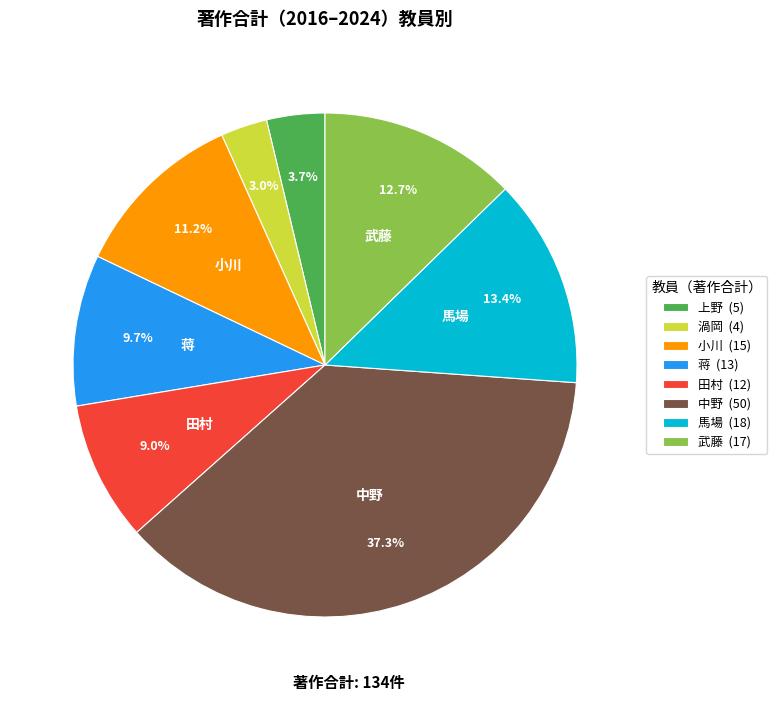

What is the largest slice in the pie chart?

中野 (50)